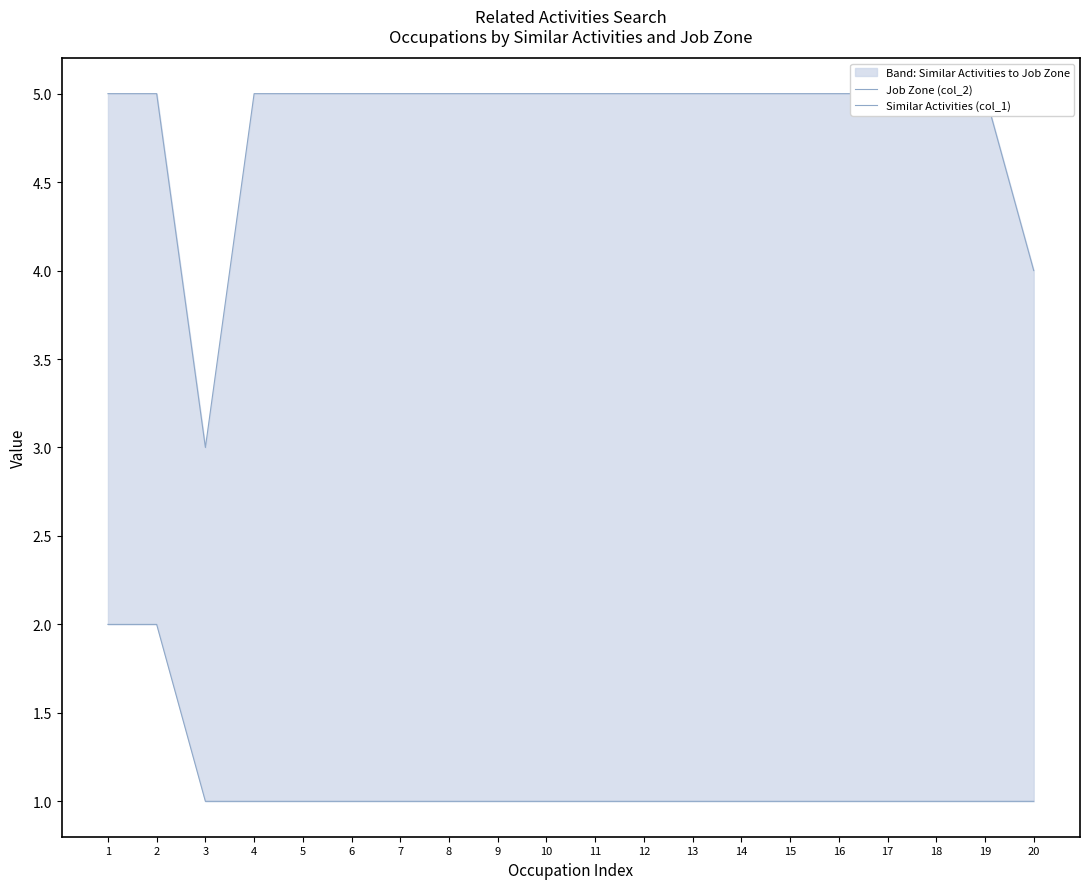

What is the minimum value for Similar Activities (col_1)?

1